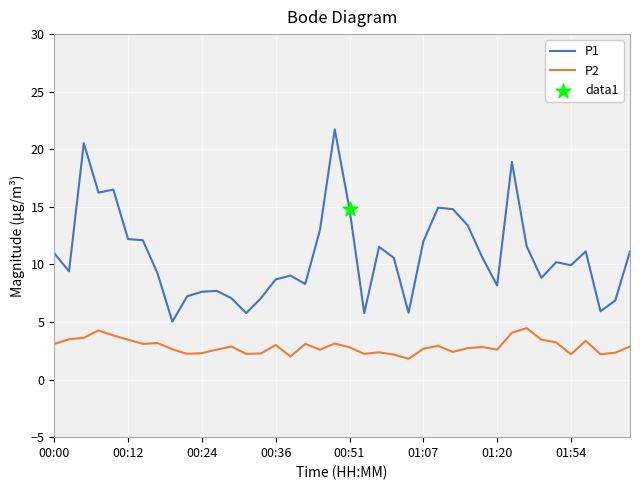

Which series has the largest range (max minus min)?

P1